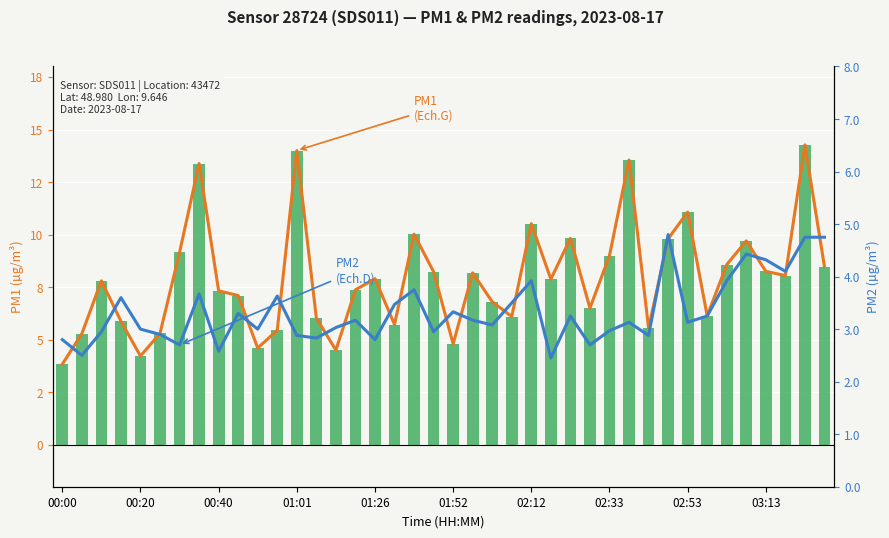

Which series changed the most between 19 and 37?

P2 (right)